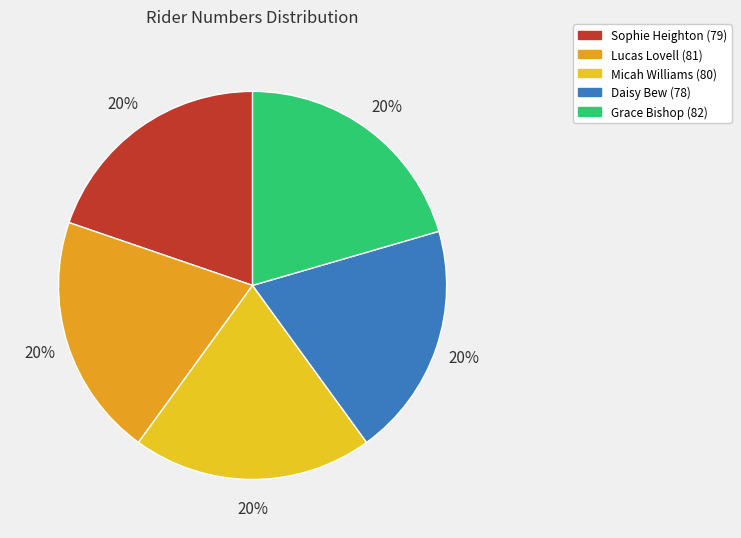

Is there a majority slice in this chart?

No